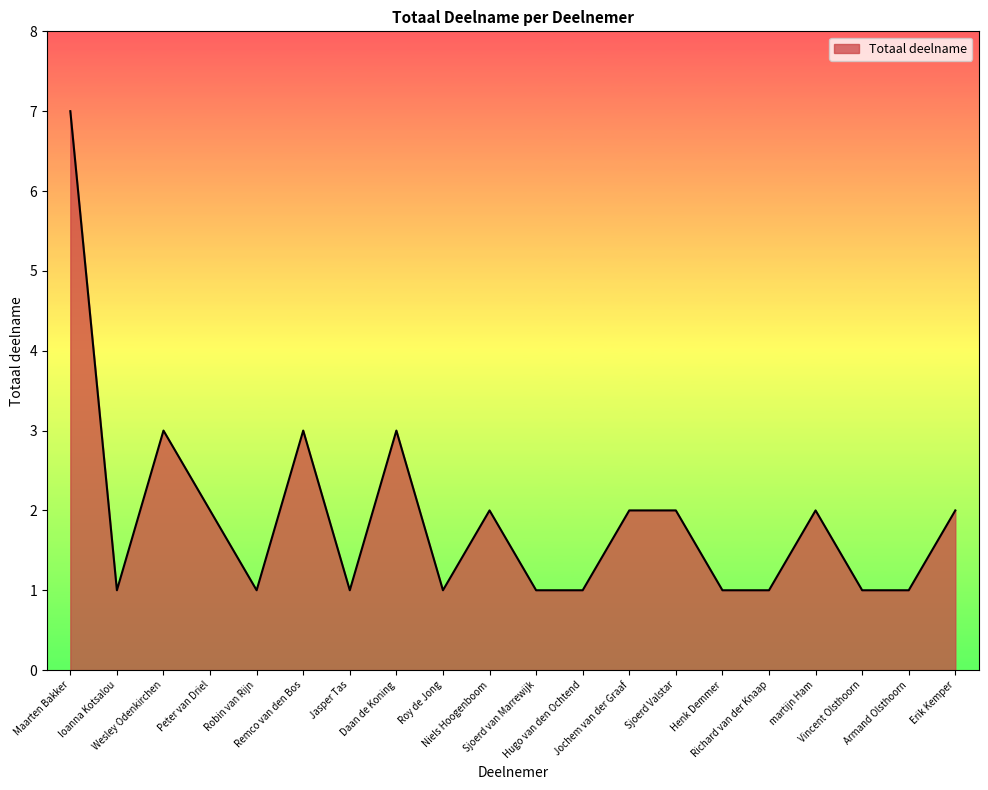

What is the difference between the maximum and minimum values?

6